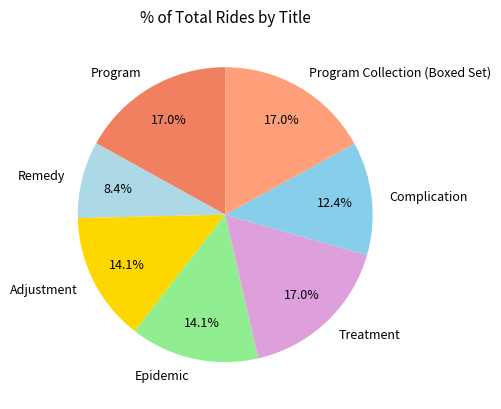

What portion of the pie excludes Epidemic?

85.9%